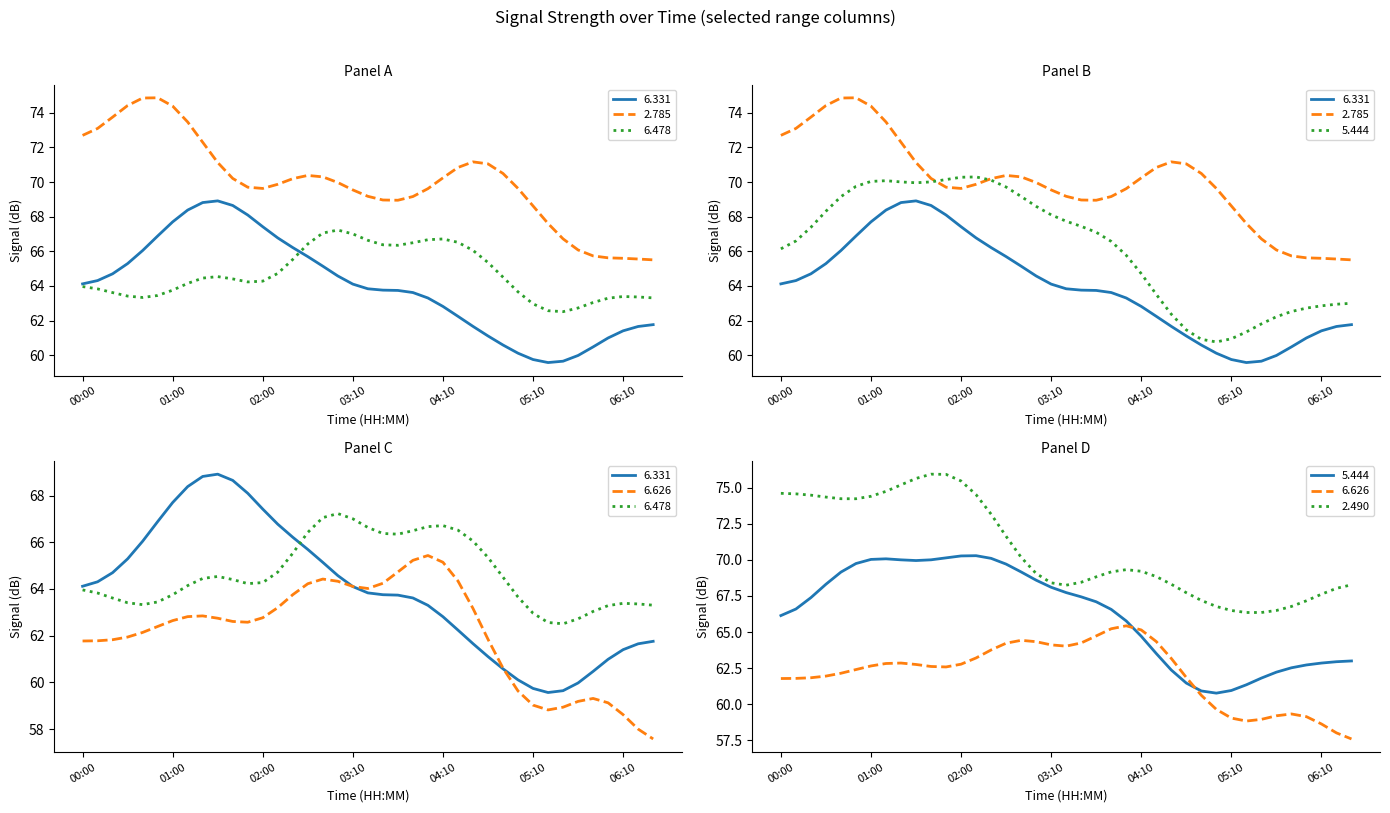

How many lines are shown in the chart?

6